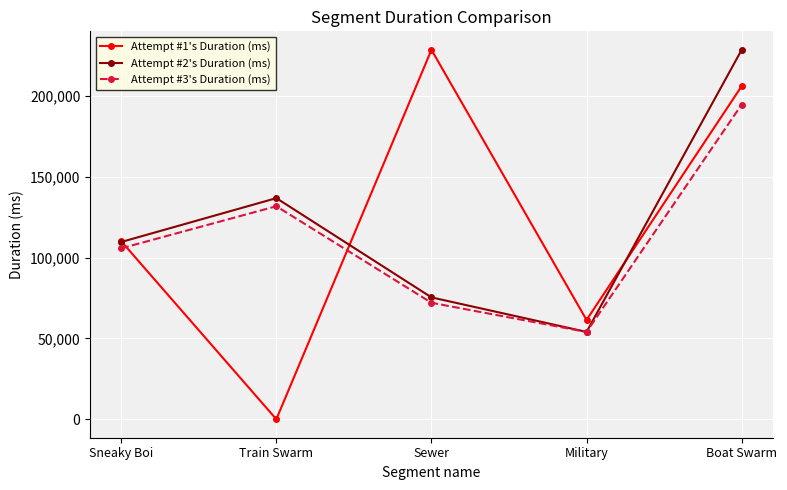

Rank the series at Boat Swarm from lowest to highest value.

Attempt #3's Duration (ms), Attempt #1's Duration (ms), Attempt #2's Duration (ms)